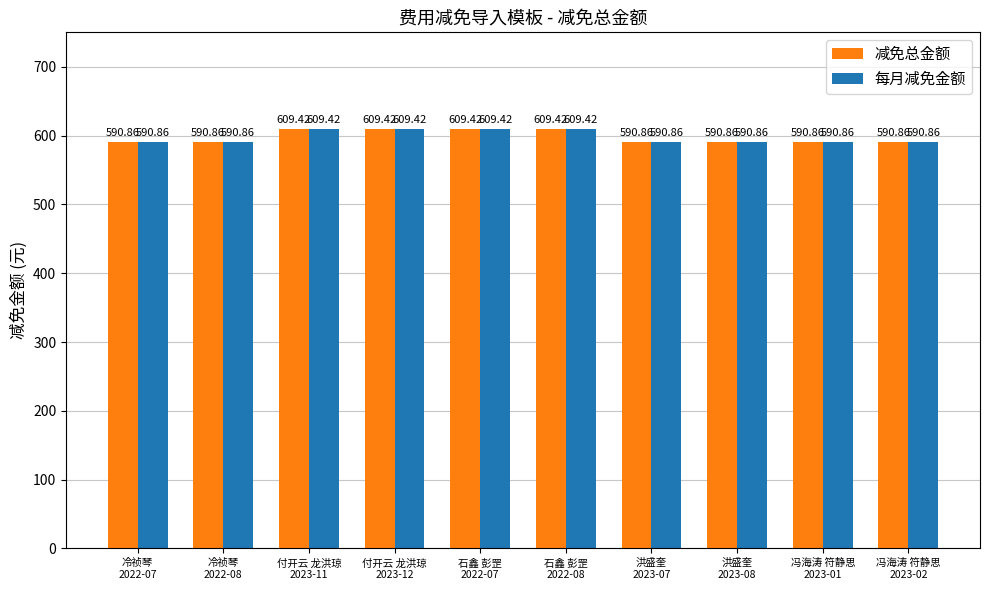

Reading right to left, transcribe all the data shown in this chart.

减免总金额: 冯海涛 符静思
2023-02=590.9	冯海涛 符静思
2023-01=590.9	洪盛奎
2023-08=590.9	洪盛奎
2023-07=590.9	石鑫 彭罡
2022-08=609.4	石鑫 彭罡
2022-07=609.4	付开云 龙洪琼
2023-12=609.4	付开云 龙洪琼
2023-11=609.4	冷祯琴
2022-08=590.9	冷祯琴
2022-07=590.9
每月减免金额: 冯海涛 符静思
2023-02=590.9	冯海涛 符静思
2023-01=590.9	洪盛奎
2023-08=590.9	洪盛奎
2023-07=590.9	石鑫 彭罡
2022-08=609.4	石鑫 彭罡
2022-07=609.4	付开云 龙洪琼
2023-12=609.4	付开云 龙洪琼
2023-11=609.4	冷祯琴
2022-08=590.9	冷祯琴
2022-07=590.9